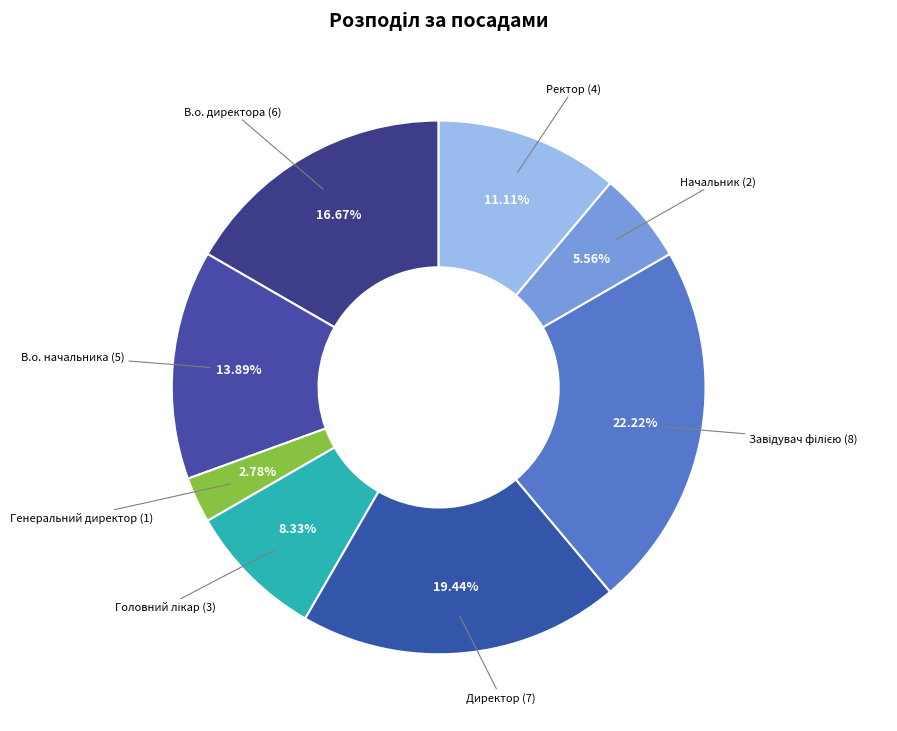

To the nearest percent, what is the average slice percentage?

12%